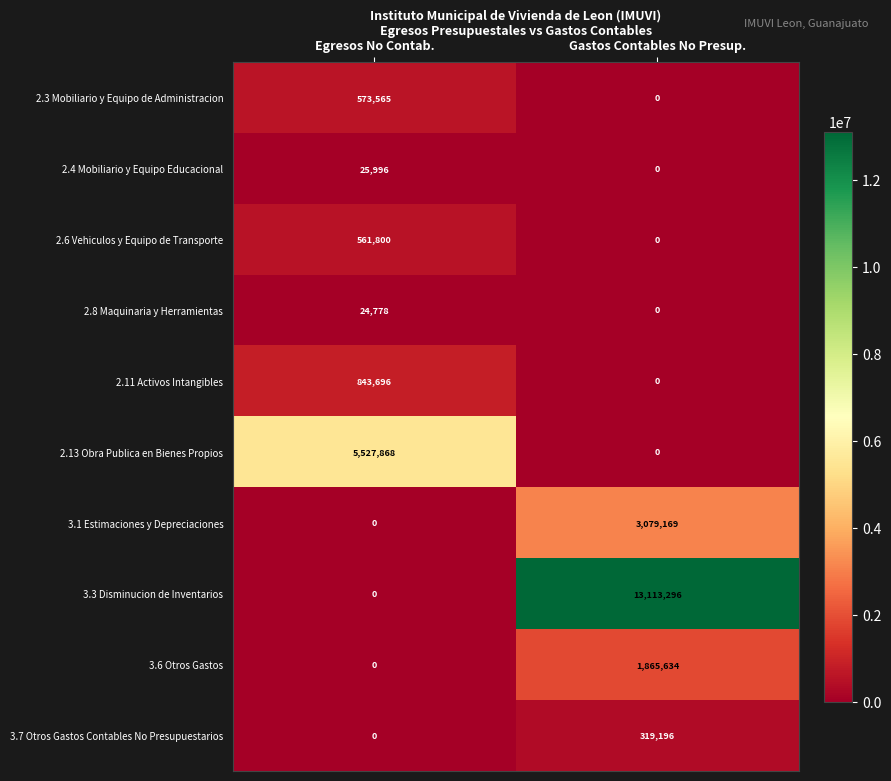

What is the total value across all series at Gastos Contables No Presup.?

18377295